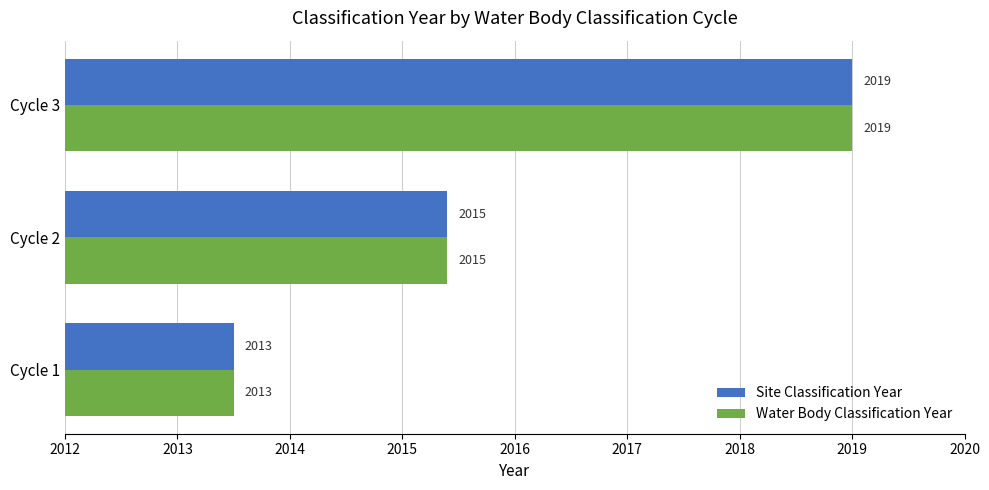

At which label is Site Classification Year closest to 2016?

Cycle 2